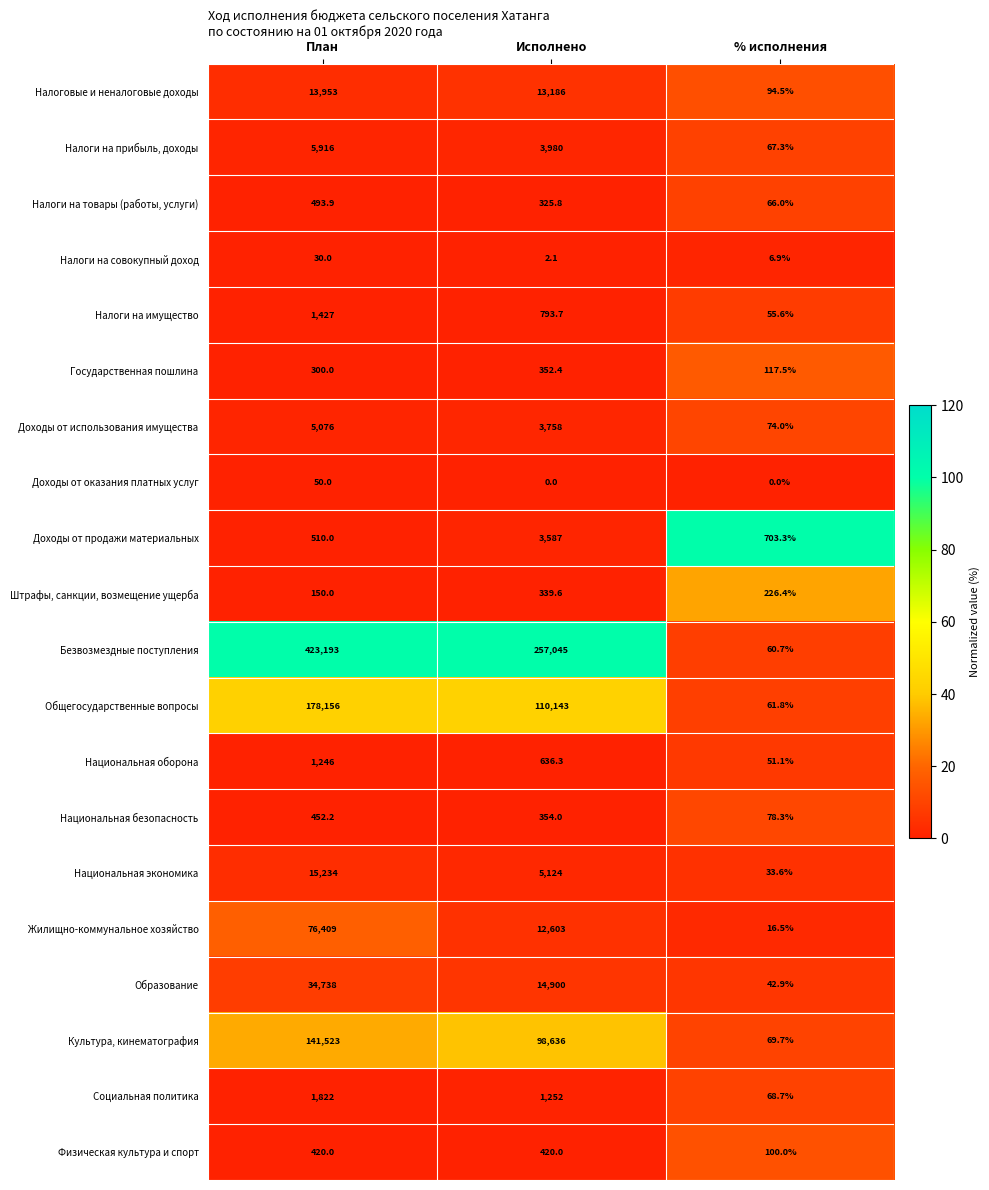

Between План and % исполнения, which series saw the biggest shift?

Безвозмездные поступления